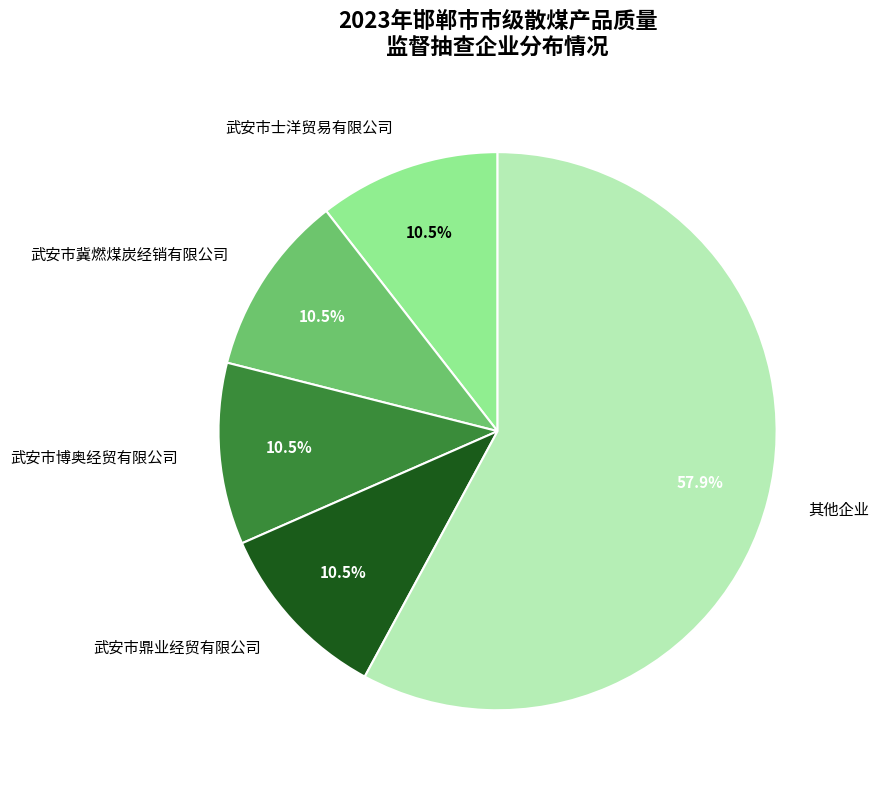

How much of the chart is everything except 武安市冀燃煤炭经销有限公司?

89.5%